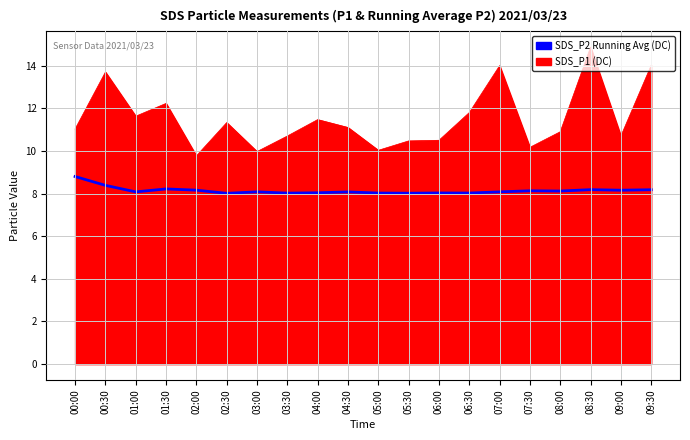

At which category does the chart reach its peak across all series?

08:30